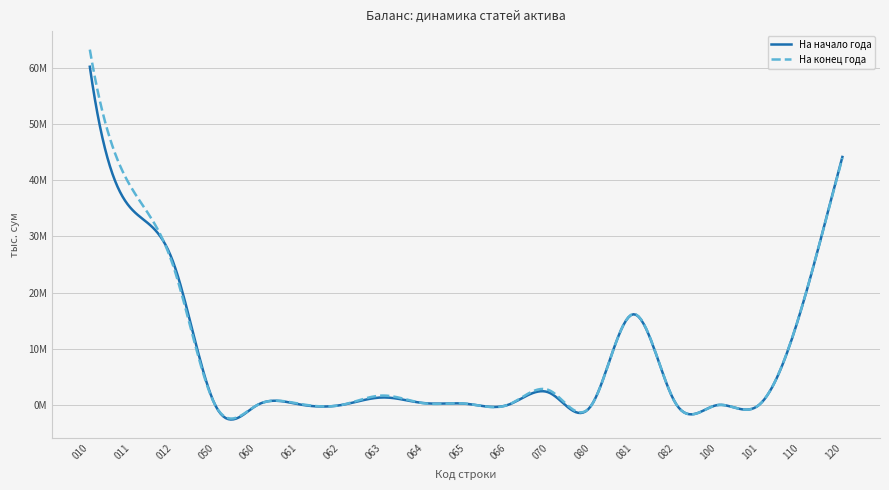

Rank the series by their maximum value, from lowest to highest.

На начало года, На конец года